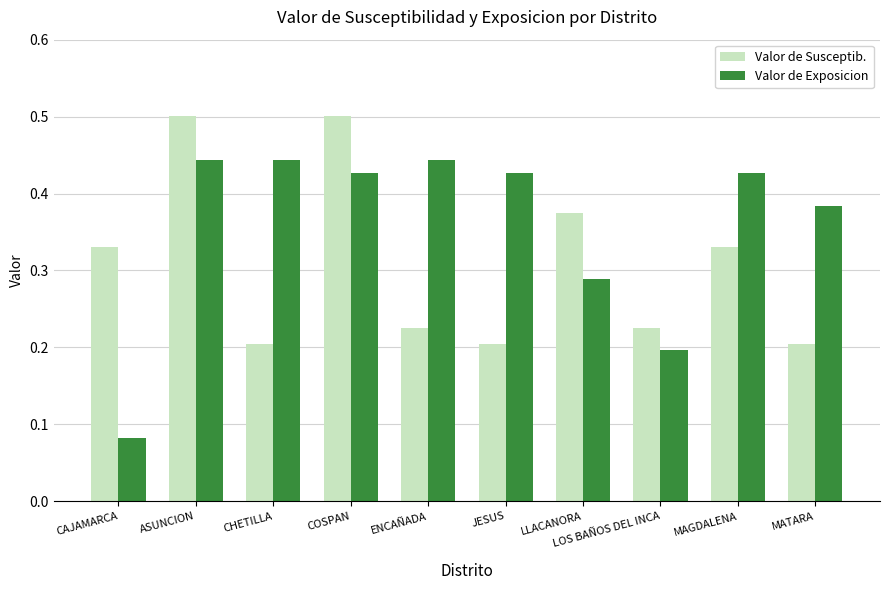

Count the Valor de Susceptib. values in the range 0 to 1.

10